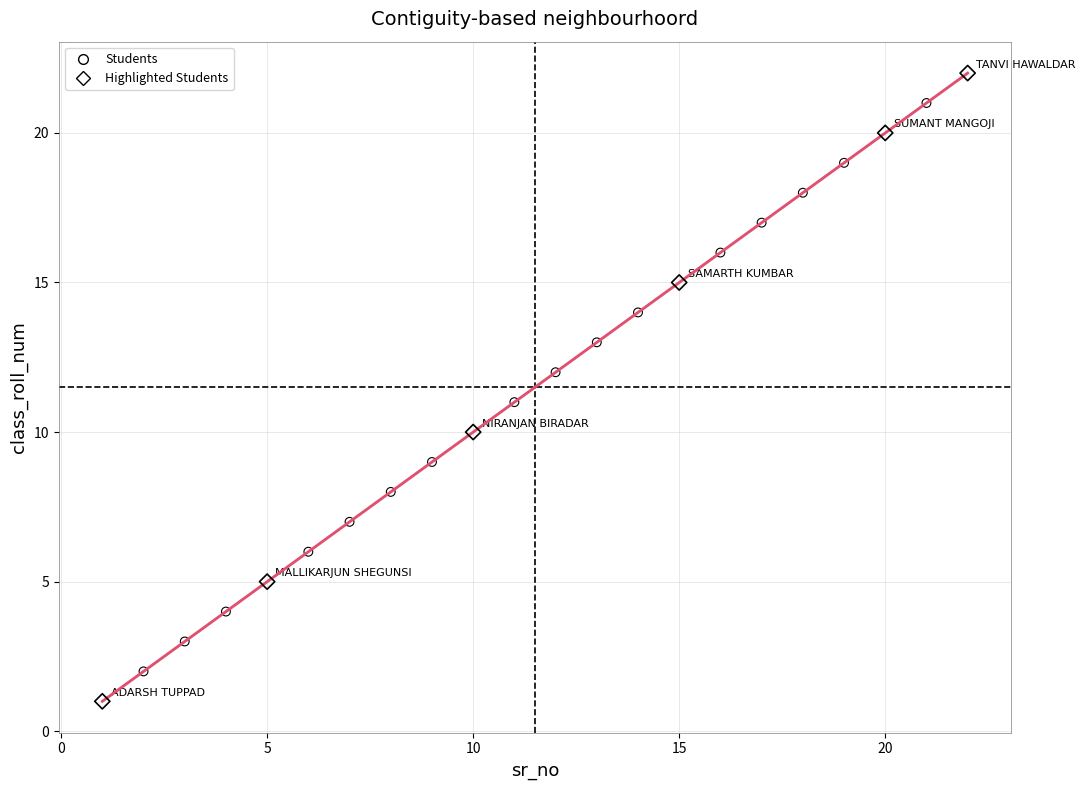

Which series has the largest Y range (max minus min)?

Highlighted Students